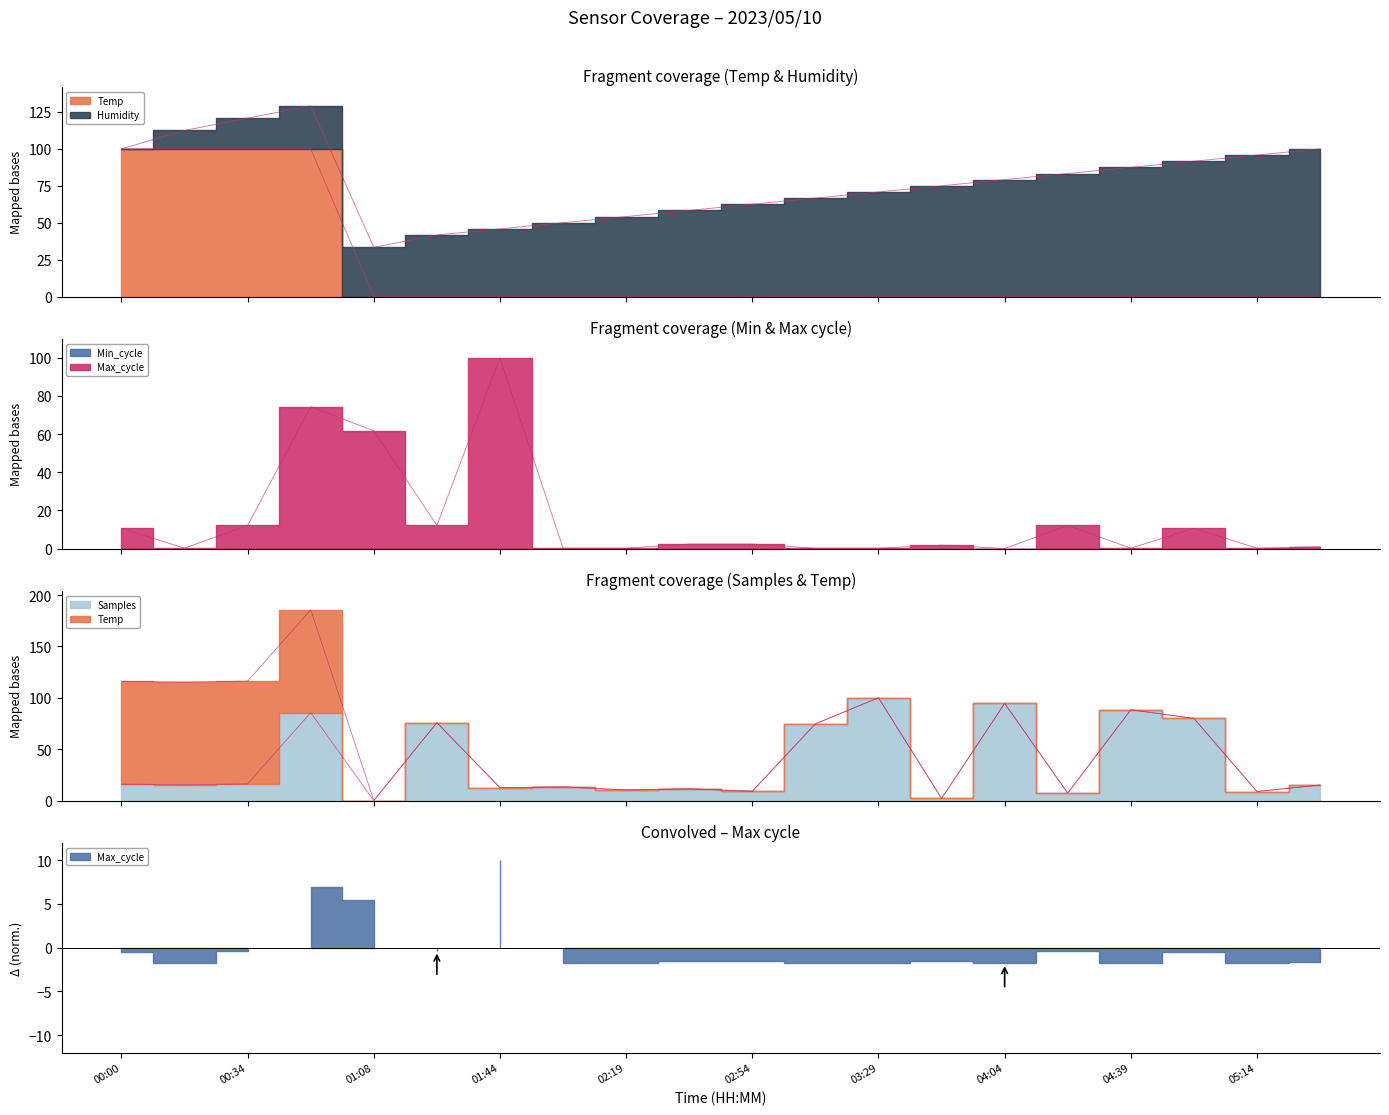

Which series has the largest range (max minus min)?

Temp